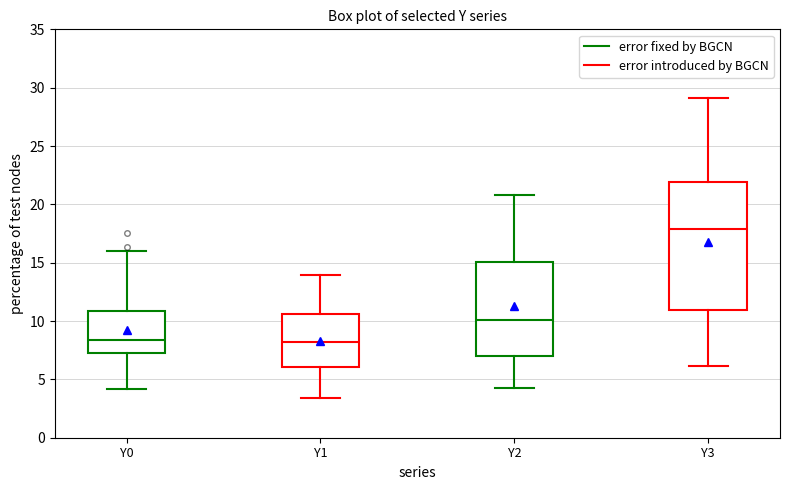

Comparing the boxes themselves (not the whiskers), which one is the tallest?

Y3